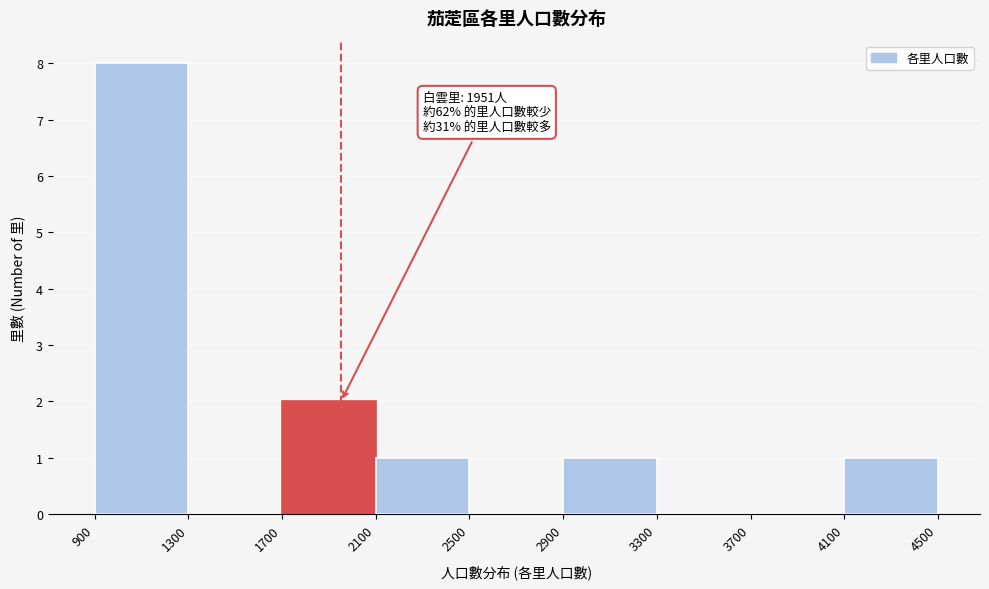

Over which range of the x-axis is the bar tallest?

900 to 1300